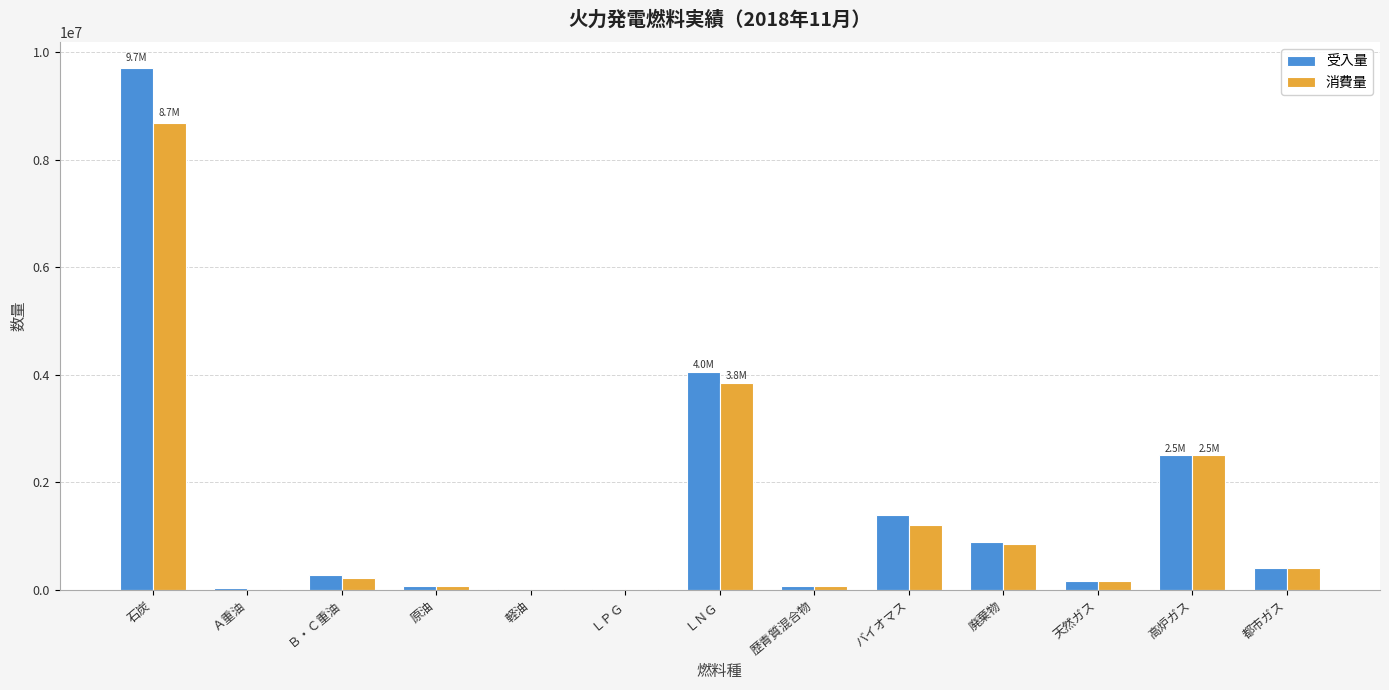

At which label does 受入量 reach its peak?

石炭